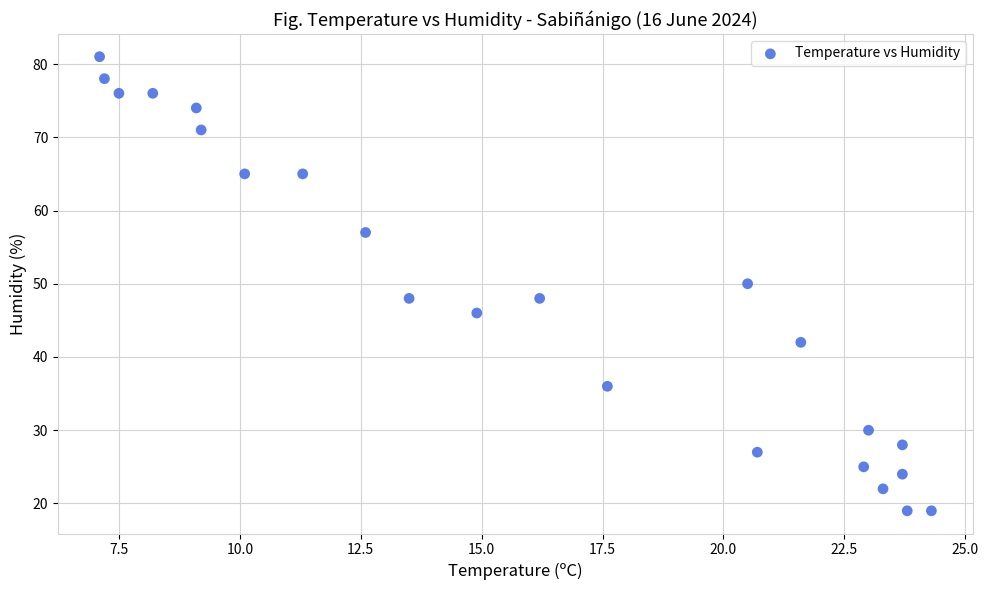

Count the number of points in this scatter plot.

23